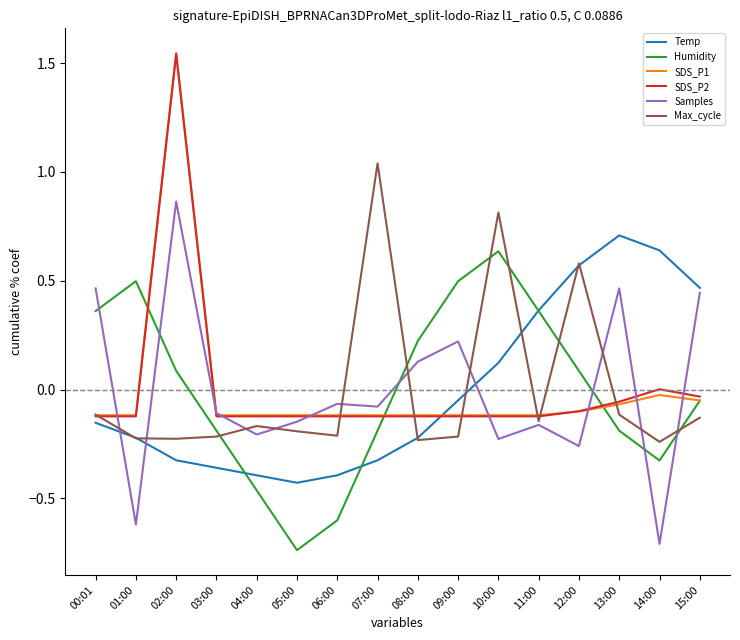

What is the total value across all series at 10:00?

1.1